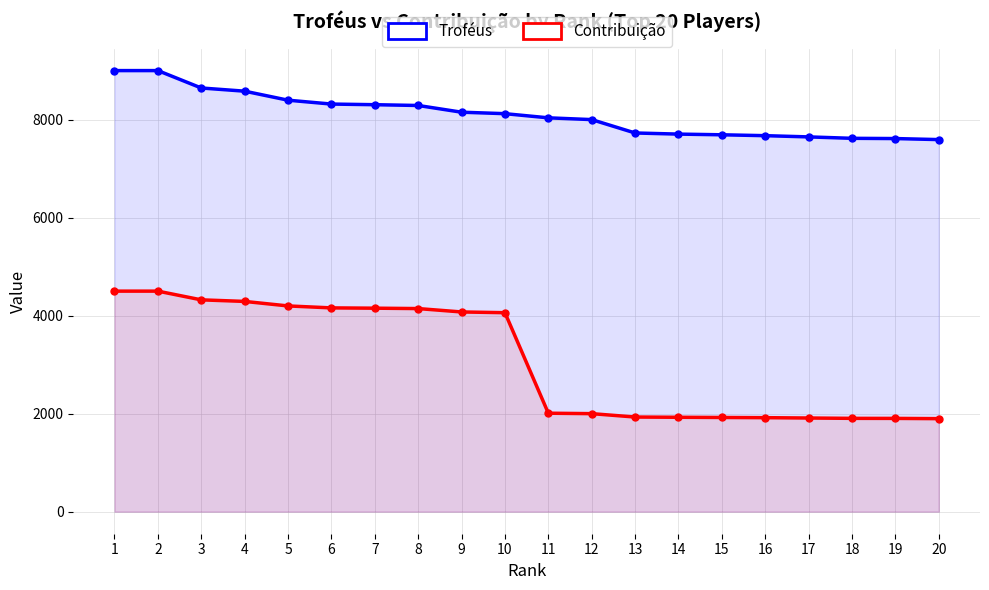

True or false: Contribuição has more than 0 points higher than both neighbors.

False